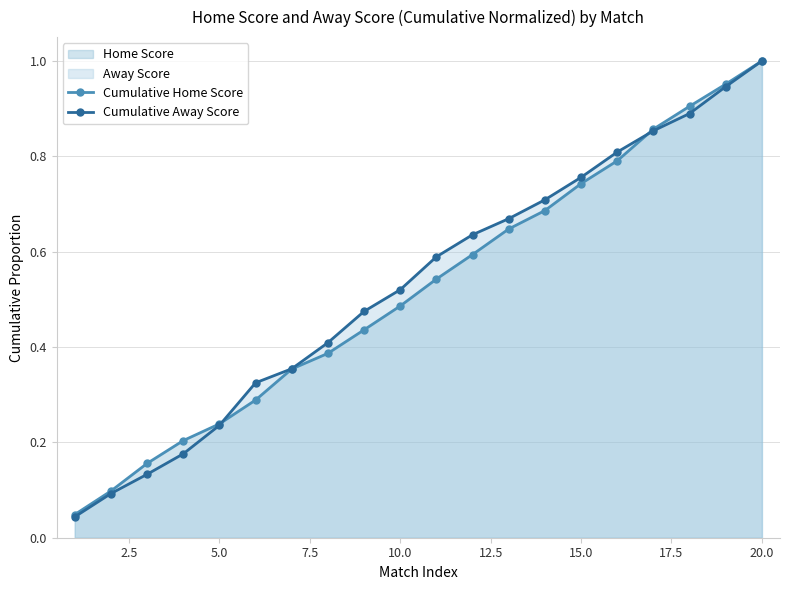

How many lines are shown in the chart?

2